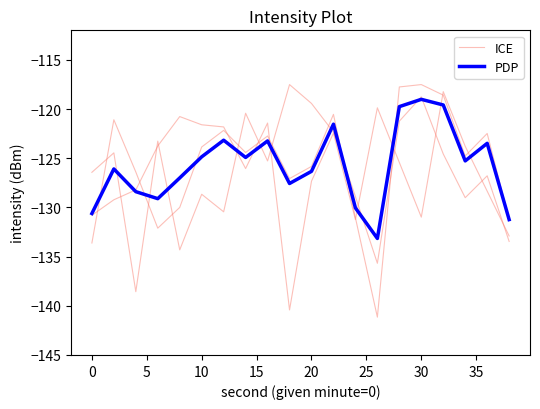

Does the chart display data point markers on the line(s)?

No